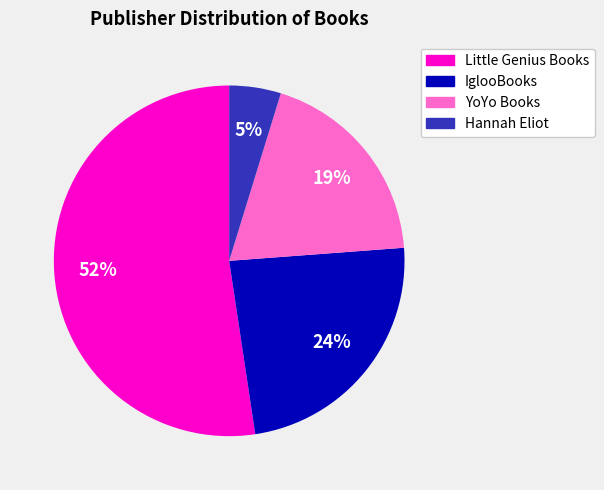

Does any single category account for the majority?

Yes